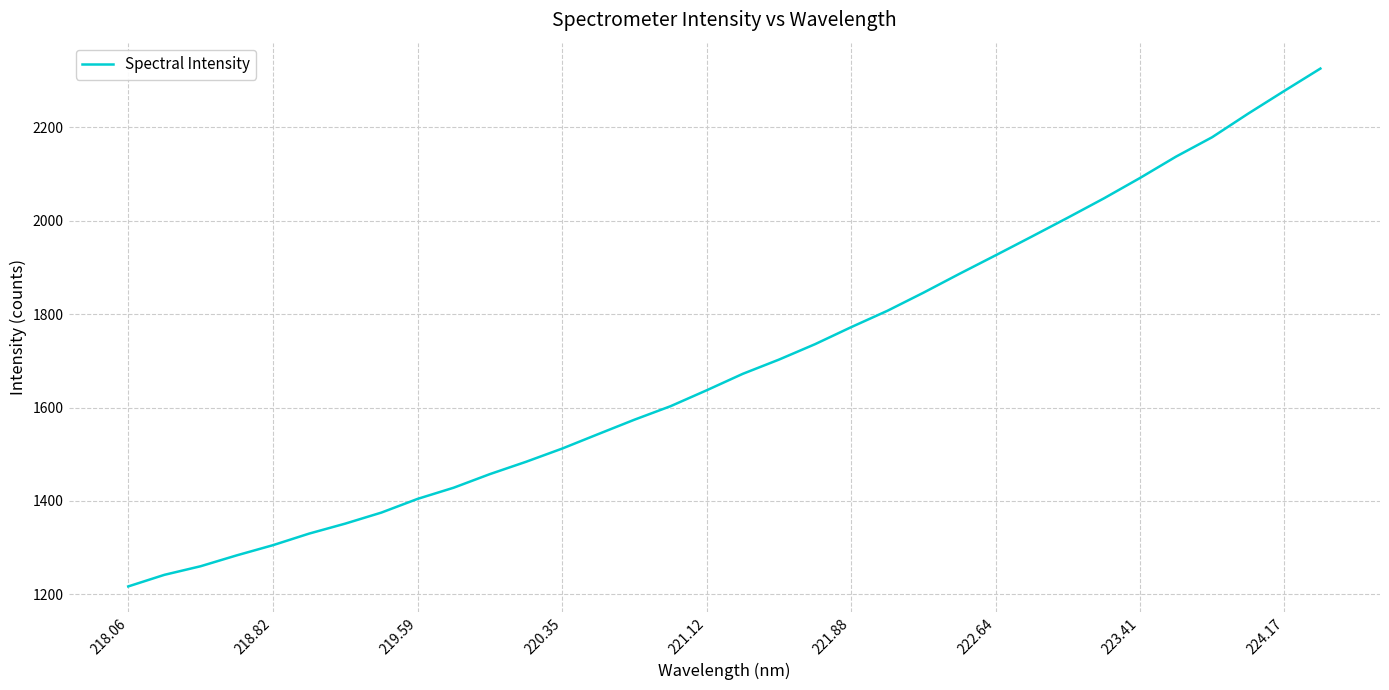

What is the greatest value displayed?

2326.0